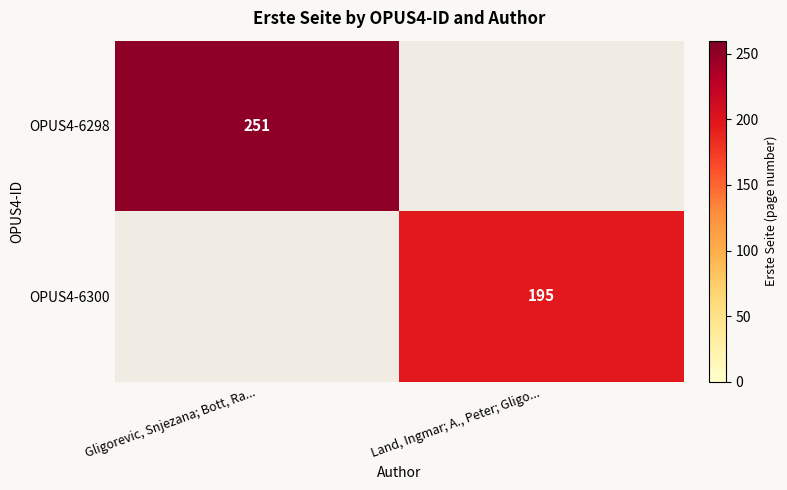

True or false: OPUS4-6298 has a value of 251 at Gligorevic, Snjezana; Bott, Ra....

True